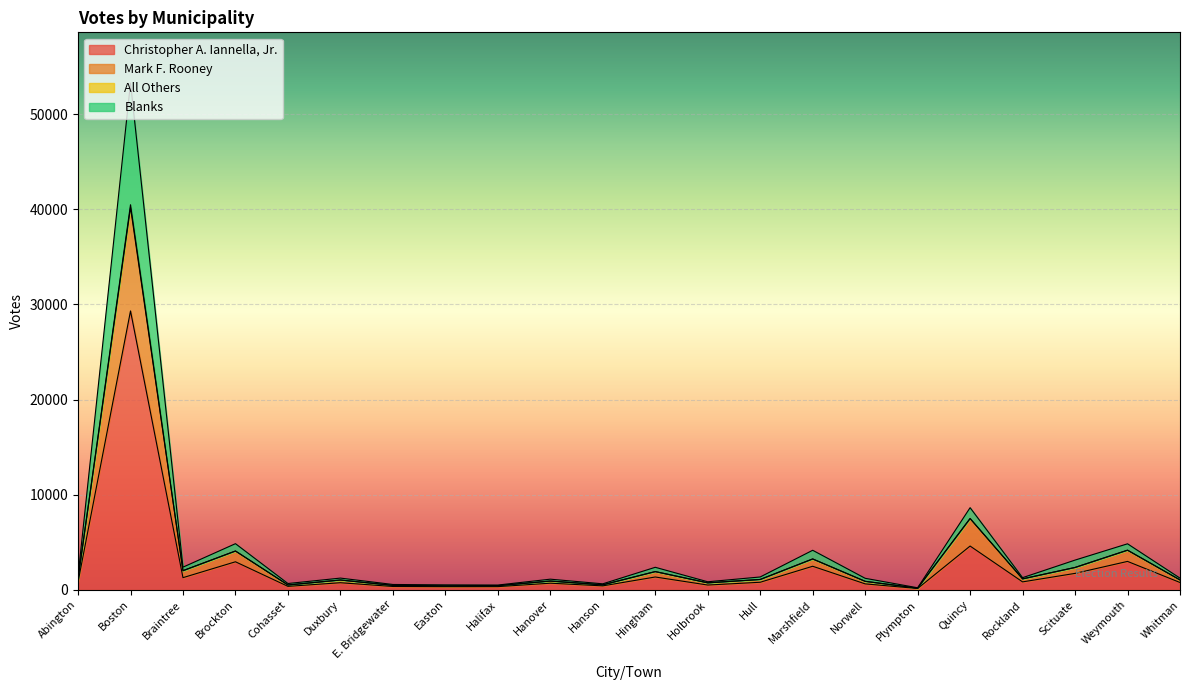

What is the sum of all Christopher A. Iannella, Jr. values?

54407